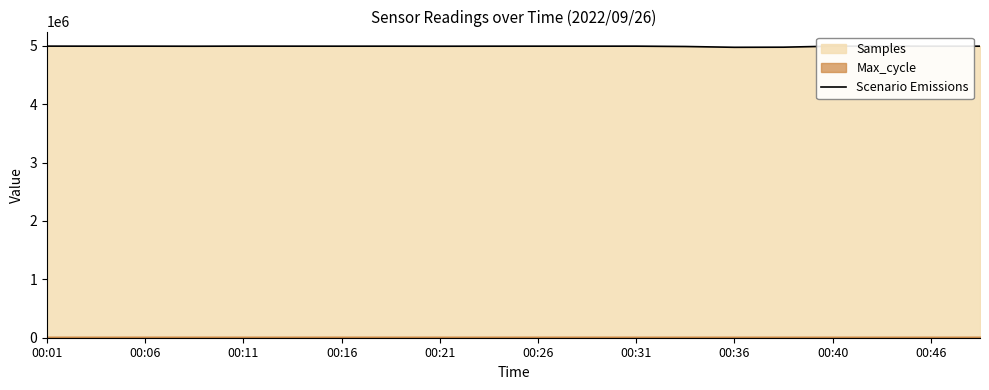

True or false: there are more than 0 points higher than both neighbors.

True